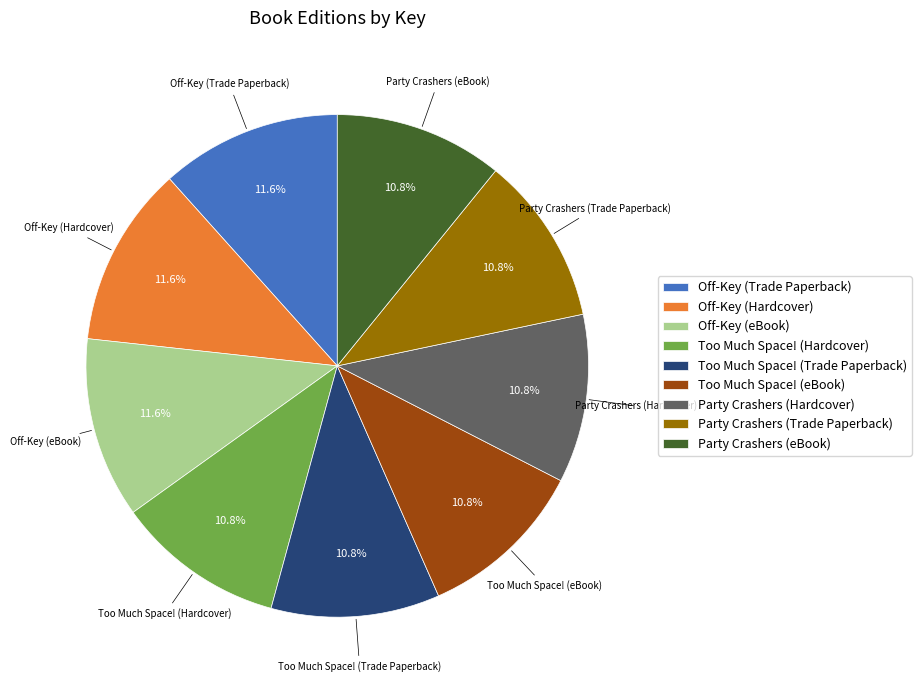

Is Too Much Space! (Trade Paperback) the majority of the pie?

No